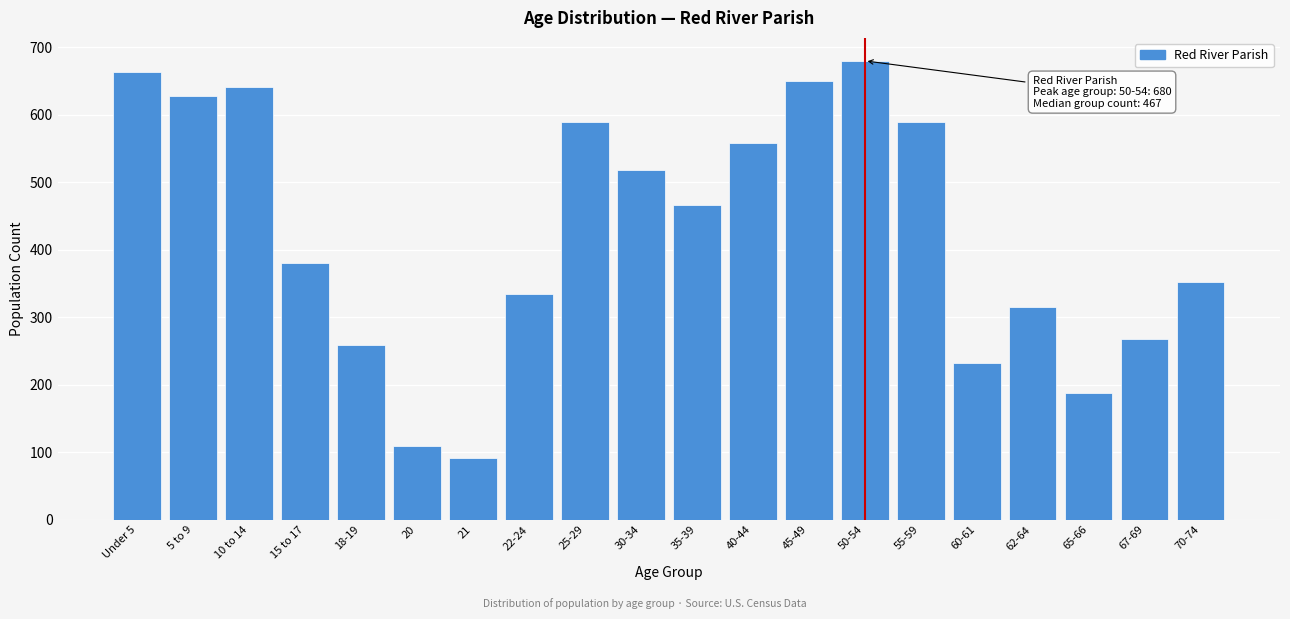

What is the label of the 11th bar from the right?

30-34